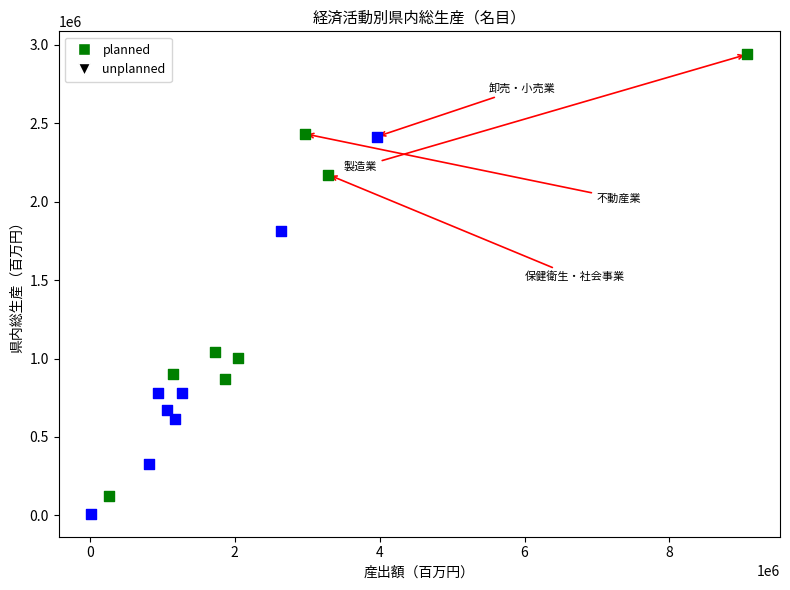

Which series reaches the maximum Y coordinate?

planned